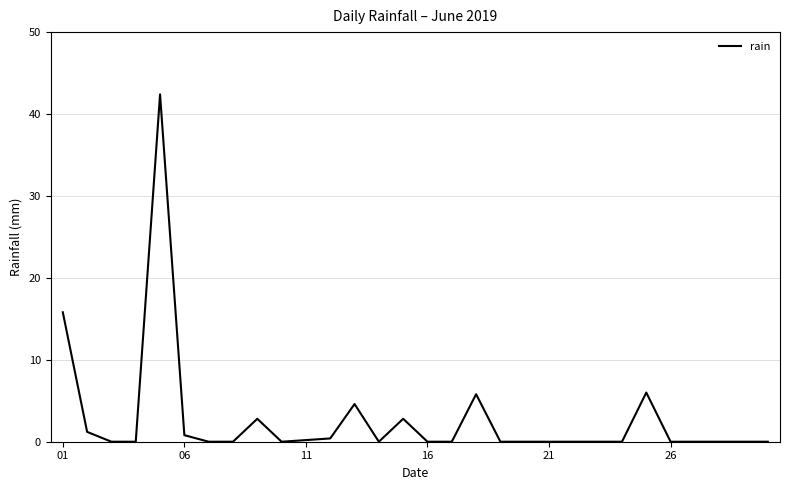

What is the difference between the maximum and minimum values?

42.4